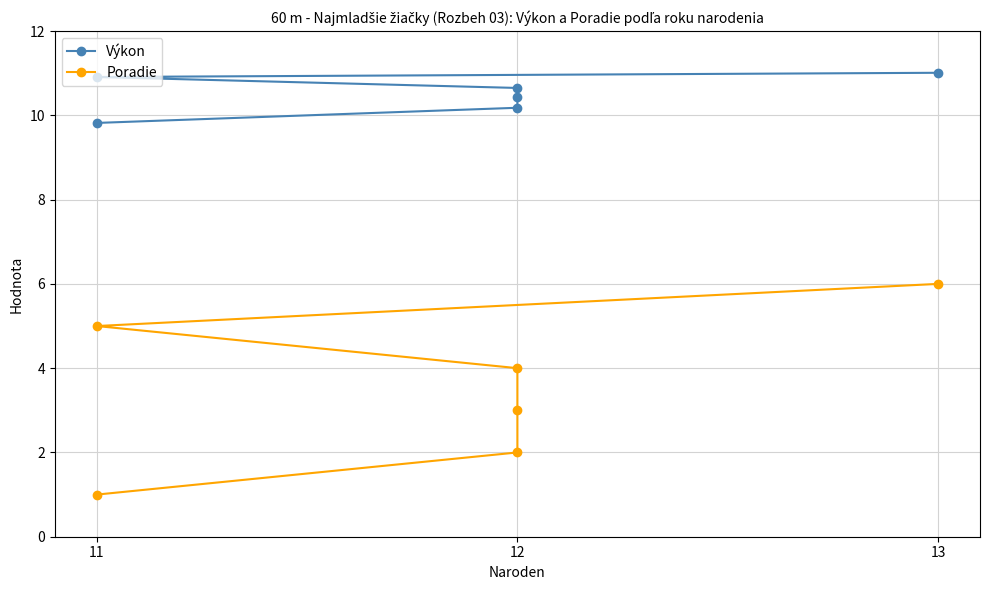

How many categories are shown in the chart?

6